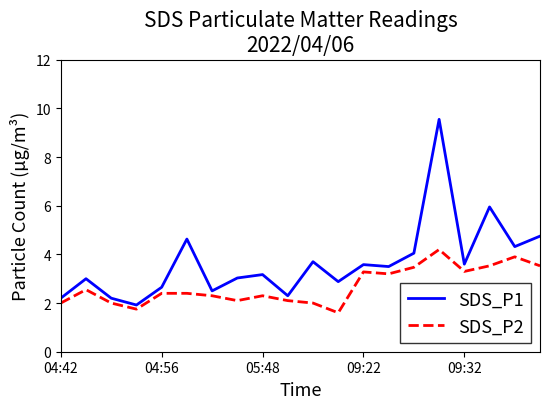

List the series in order of their peak value, highest first.

SDS_P1, SDS_P2